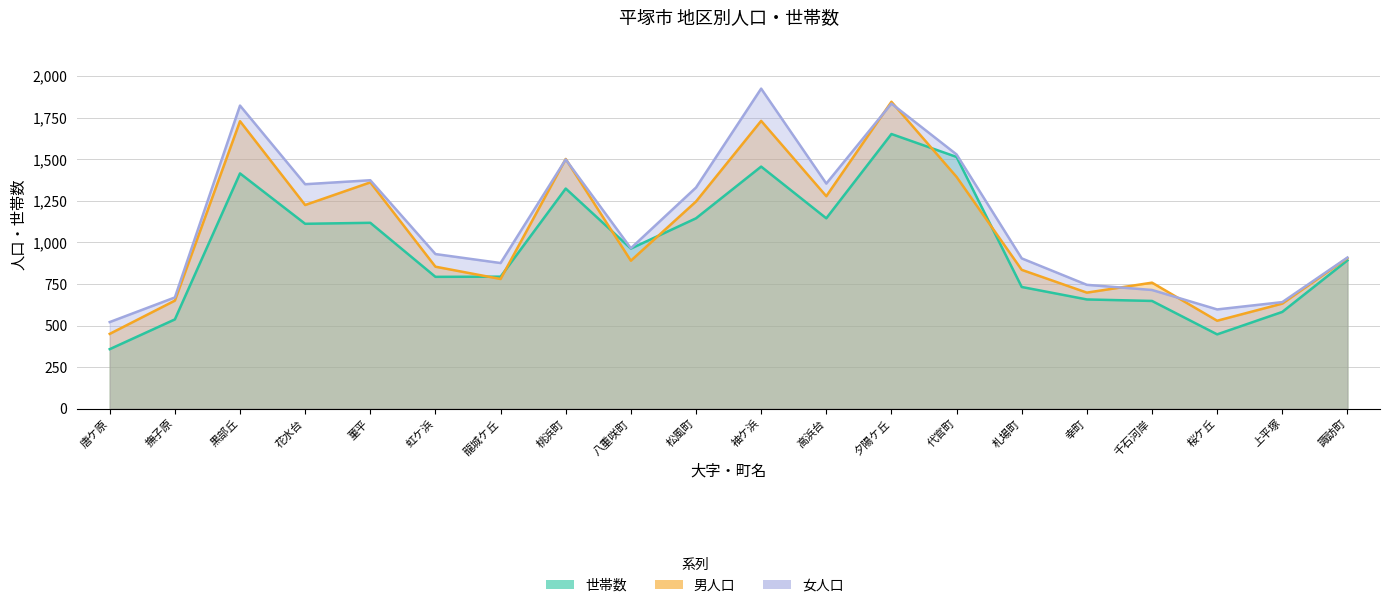

What is the total value across all series at 花水台?

3687